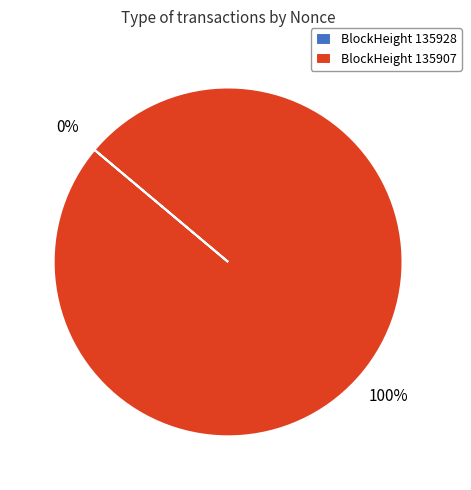

To the nearest percent, what portion does BlockHeight 135907 represent?

100%